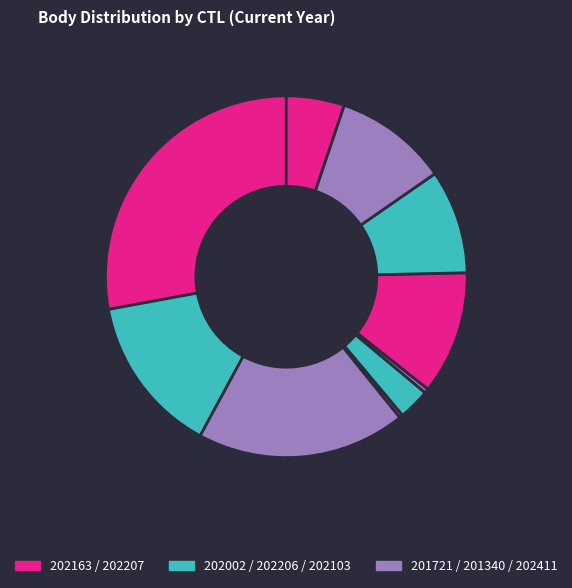

Does any single category account for the majority?

No